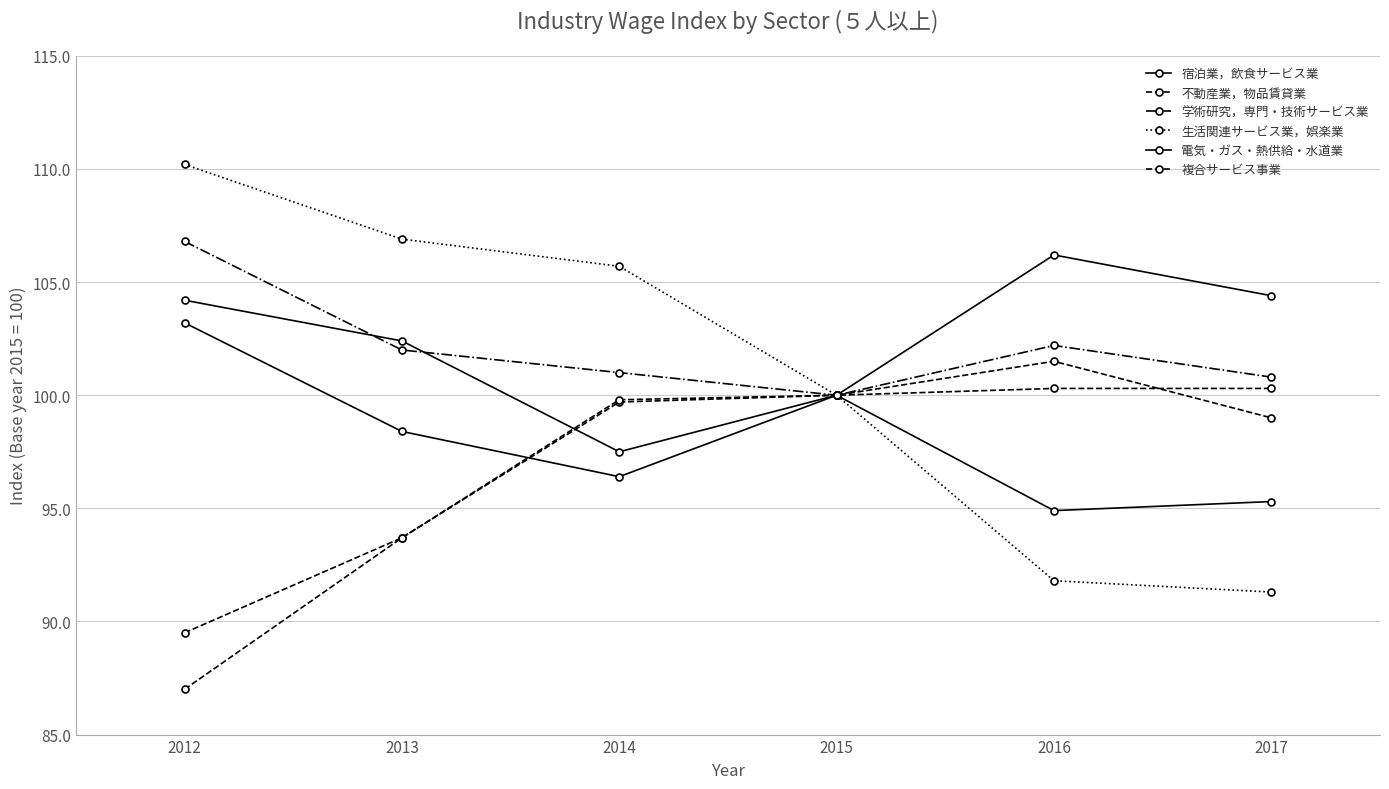

What is the difference between the 学術研究，専門・技術サービス業 values at 2012 and 2014?

5.8